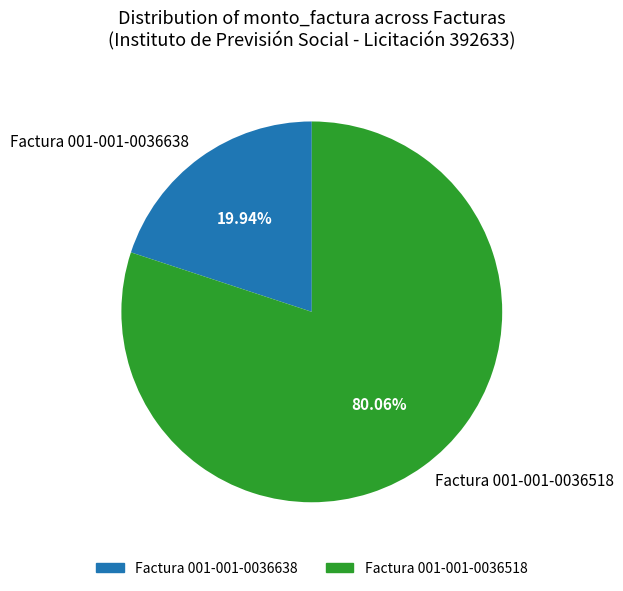

Count the number of slices in the pie.

2